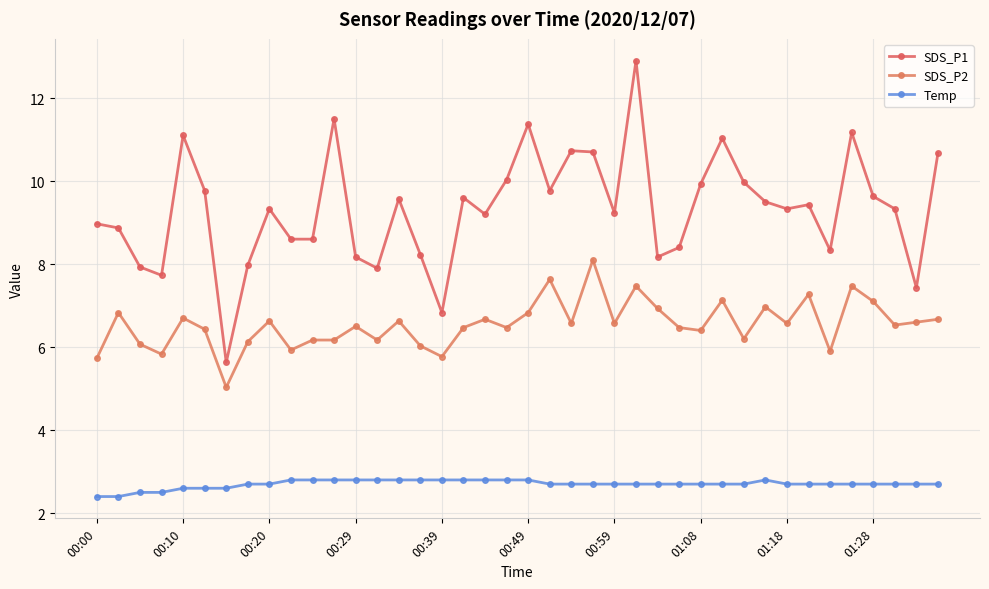

What is the difference between the maximum and minimum values in the Temp series?

0.4